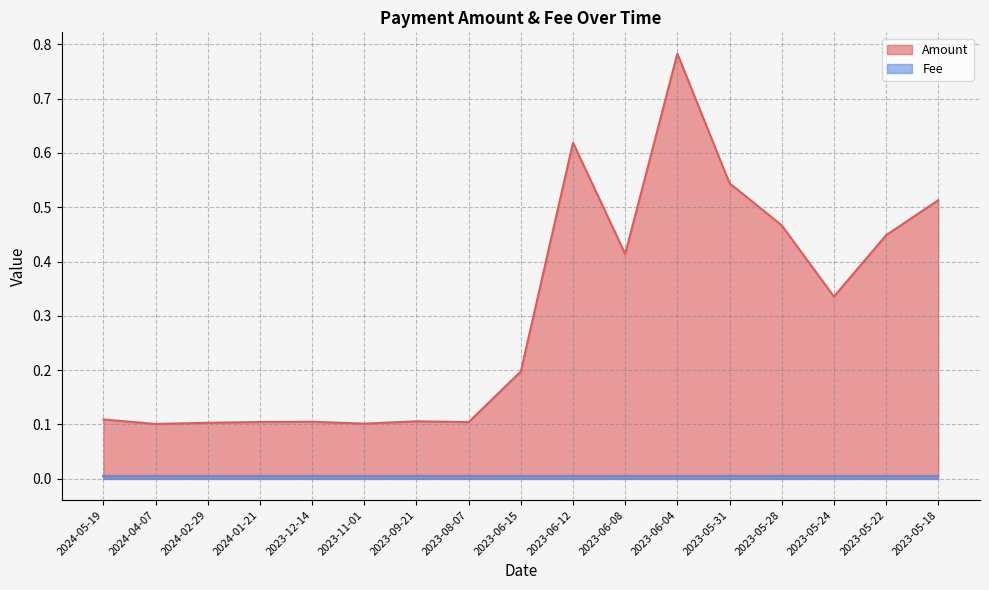

The value at 2023-06-08 is 0.6. True or false?

False